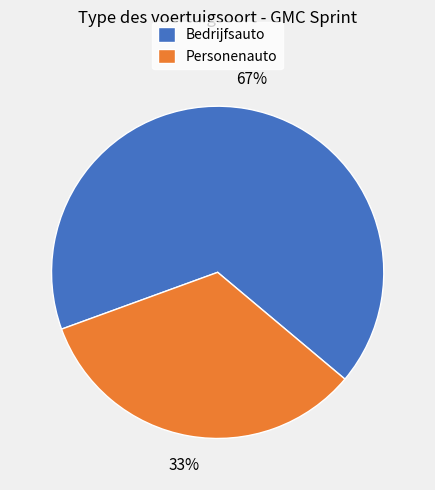

True or false: Bedrijfsauto accounts for 81% of the total.

False